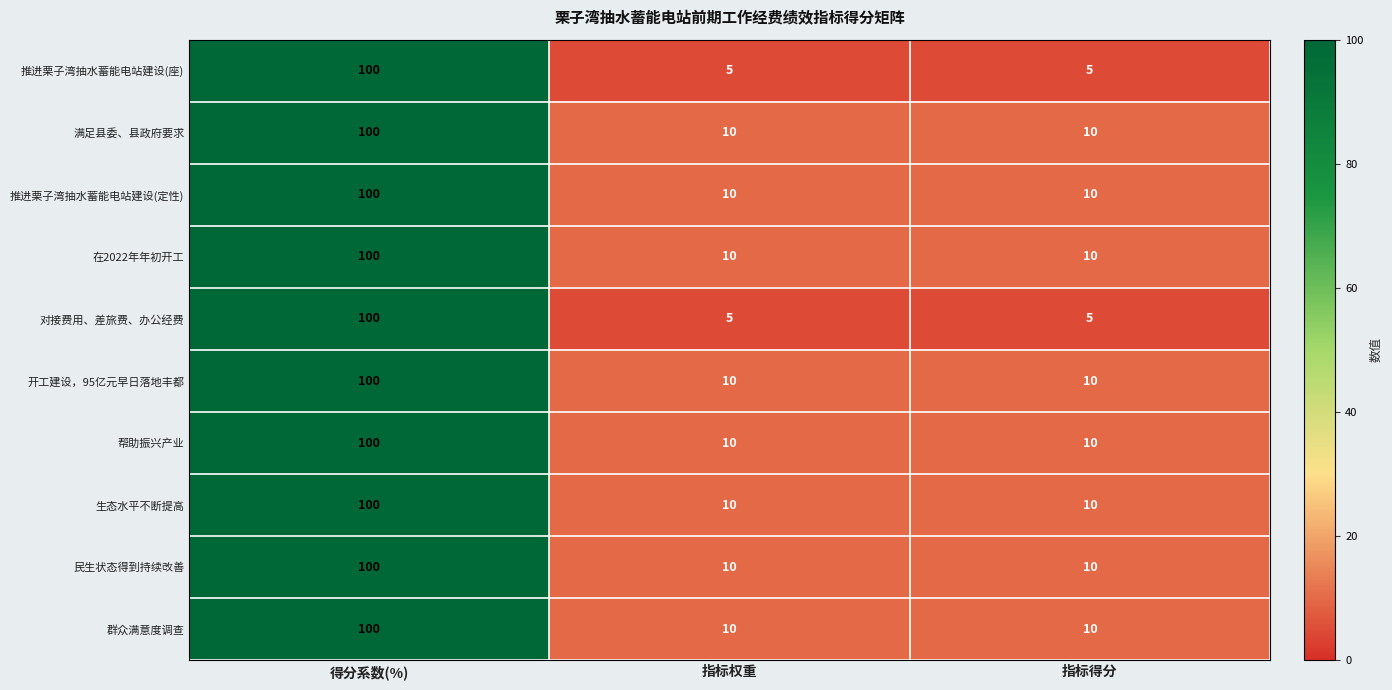

What is the minimum value for 在2022年年初开工?

10